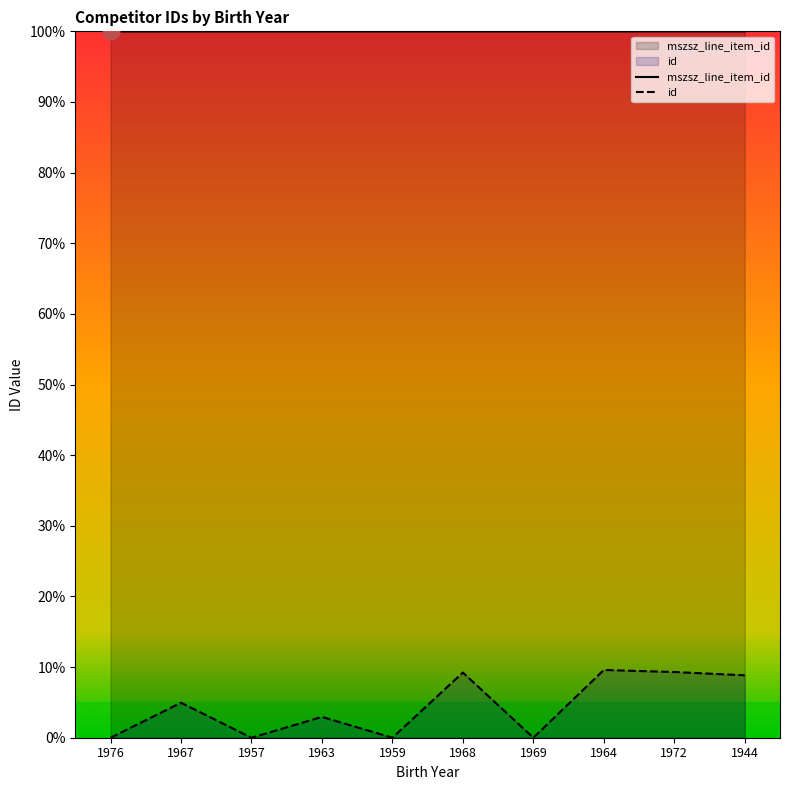

What is the difference between the highest and lowest values at 1944?

91.2